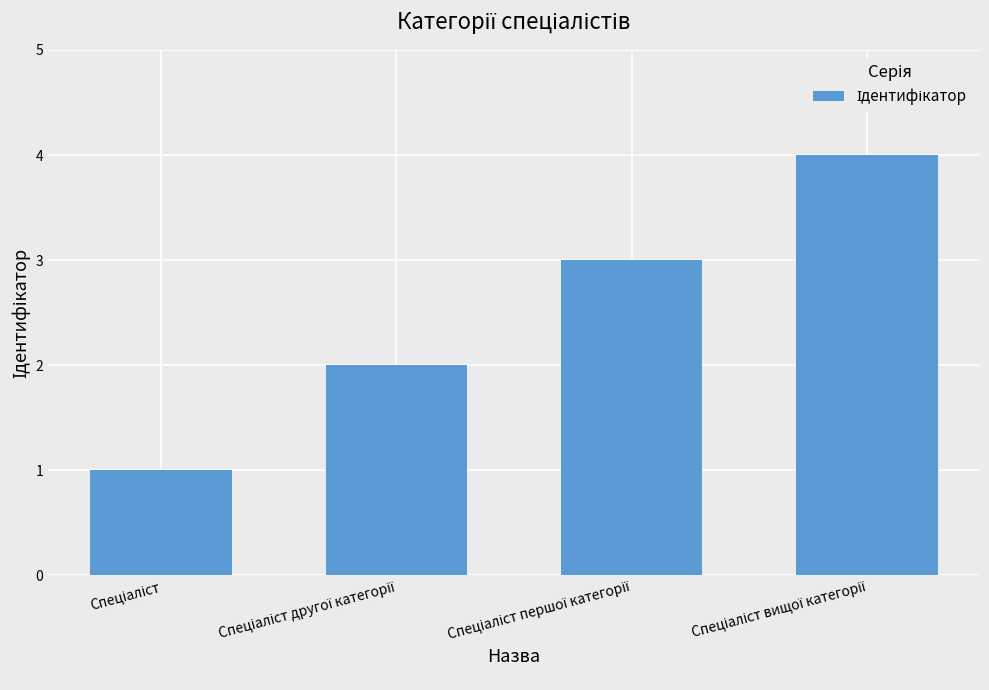

What is the value of the 3rd bar from the left?

3